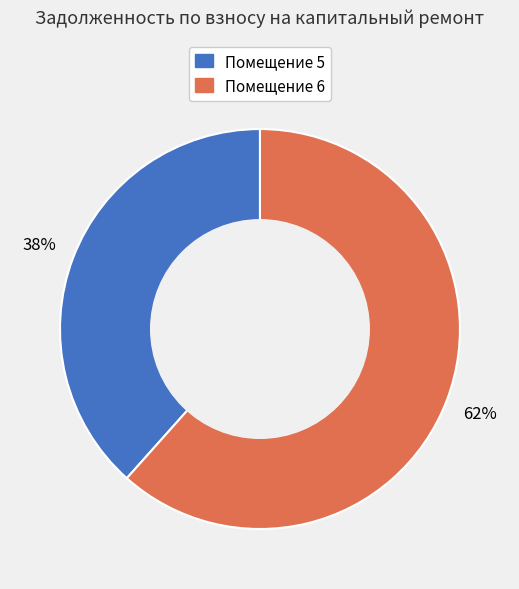

How many slices are in this pie chart?

2